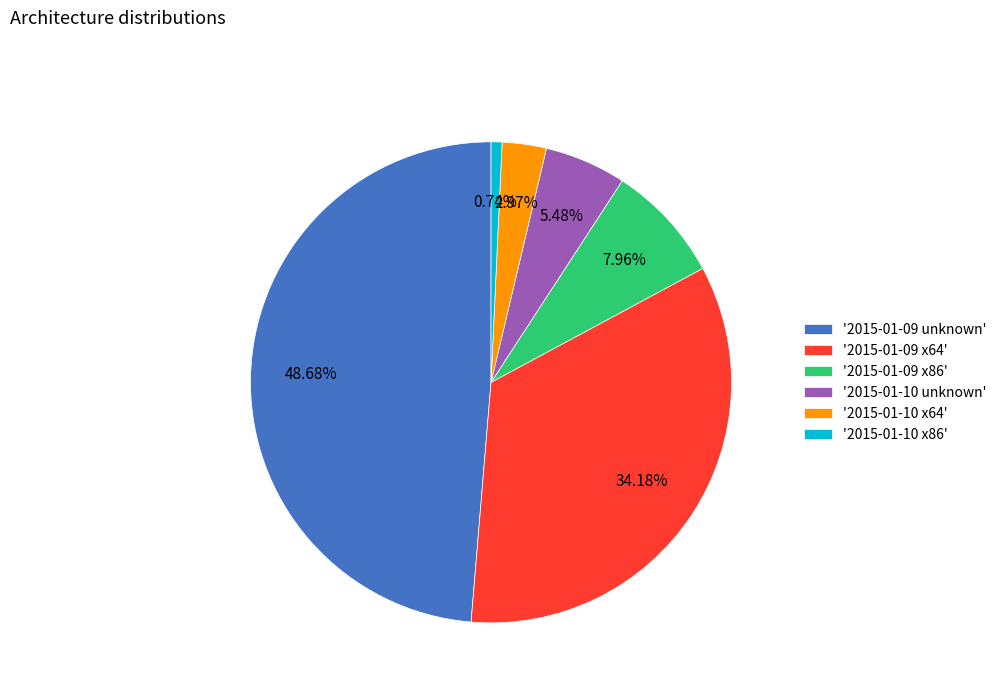

What is the ratio of the value at '2015-01-09 x86' to the value at '2015-01-10 x86'?

10.8